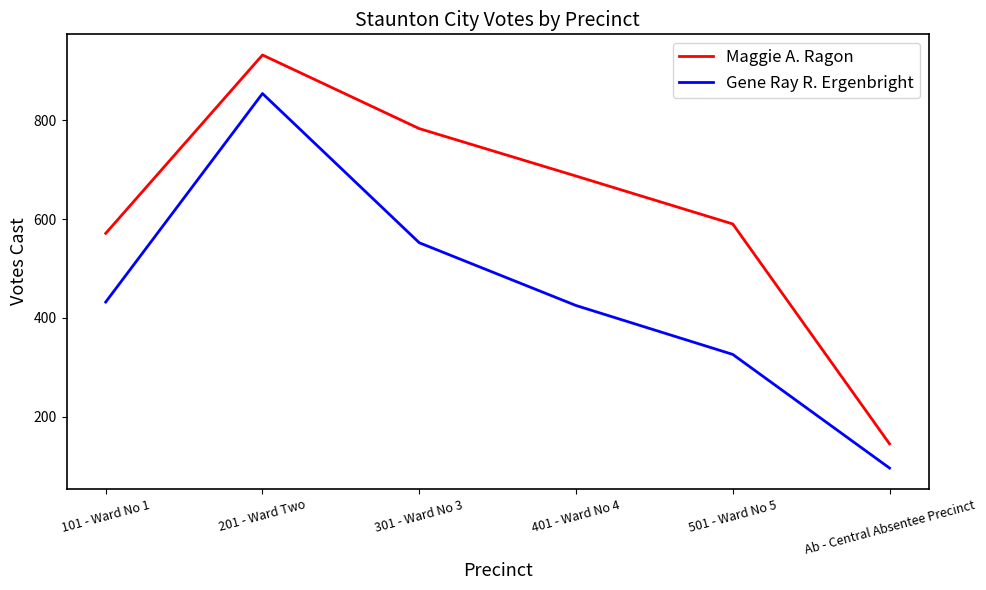

What is the spread (max minus min) of values at 101 - Ward No 1?

139